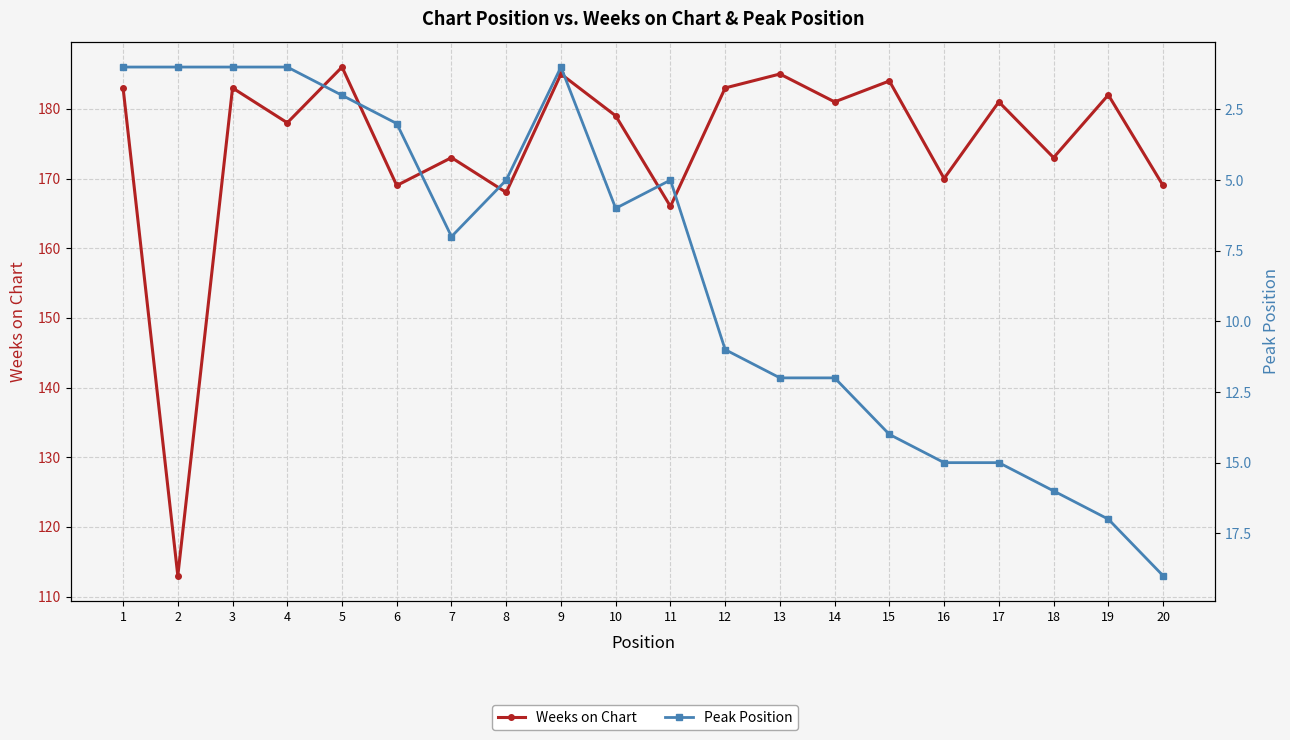

At which category does Peak Position reach its first local peak?

7